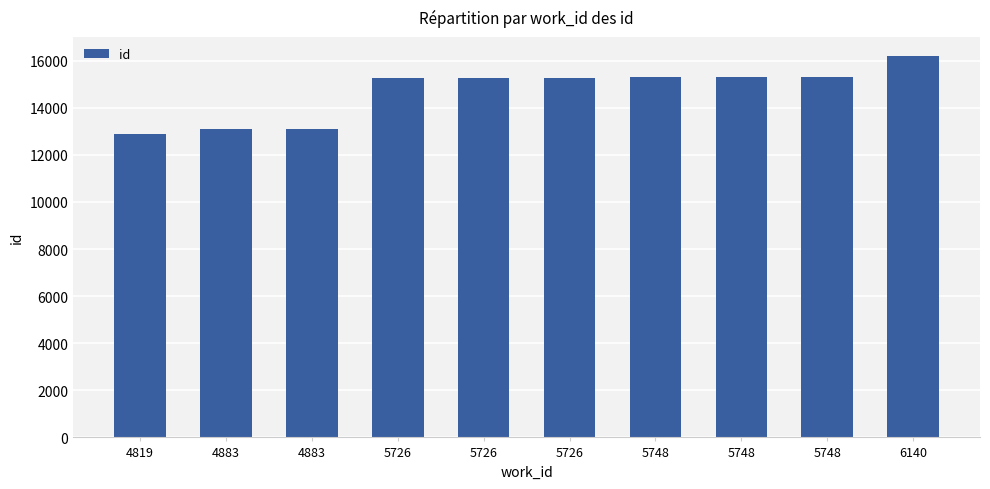

Is it true that the value at 5748 is 26686?

False